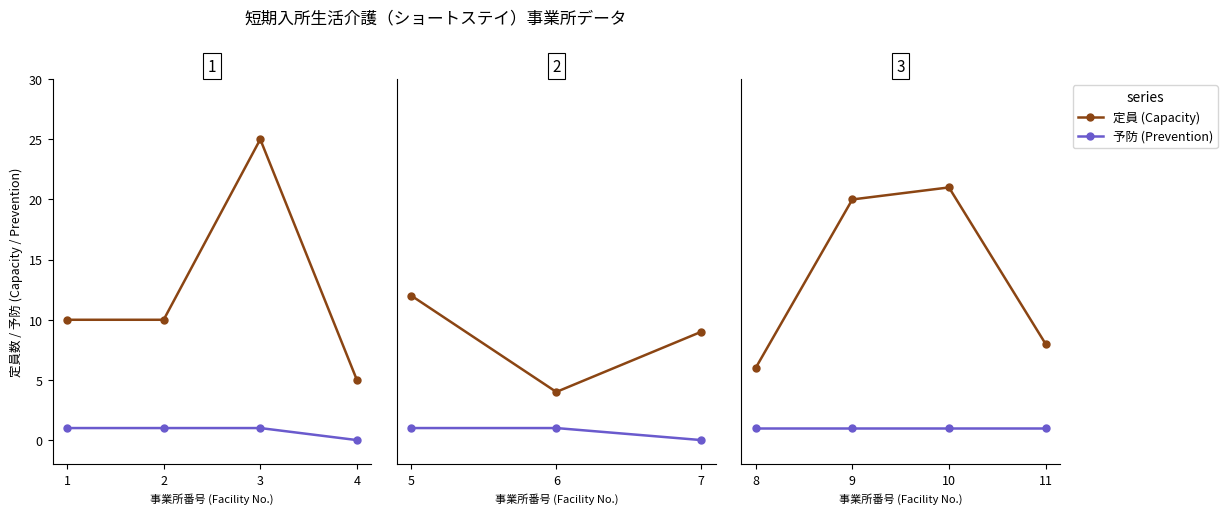

Which series changed the most between 1 and 3?

定員 (Capacity)